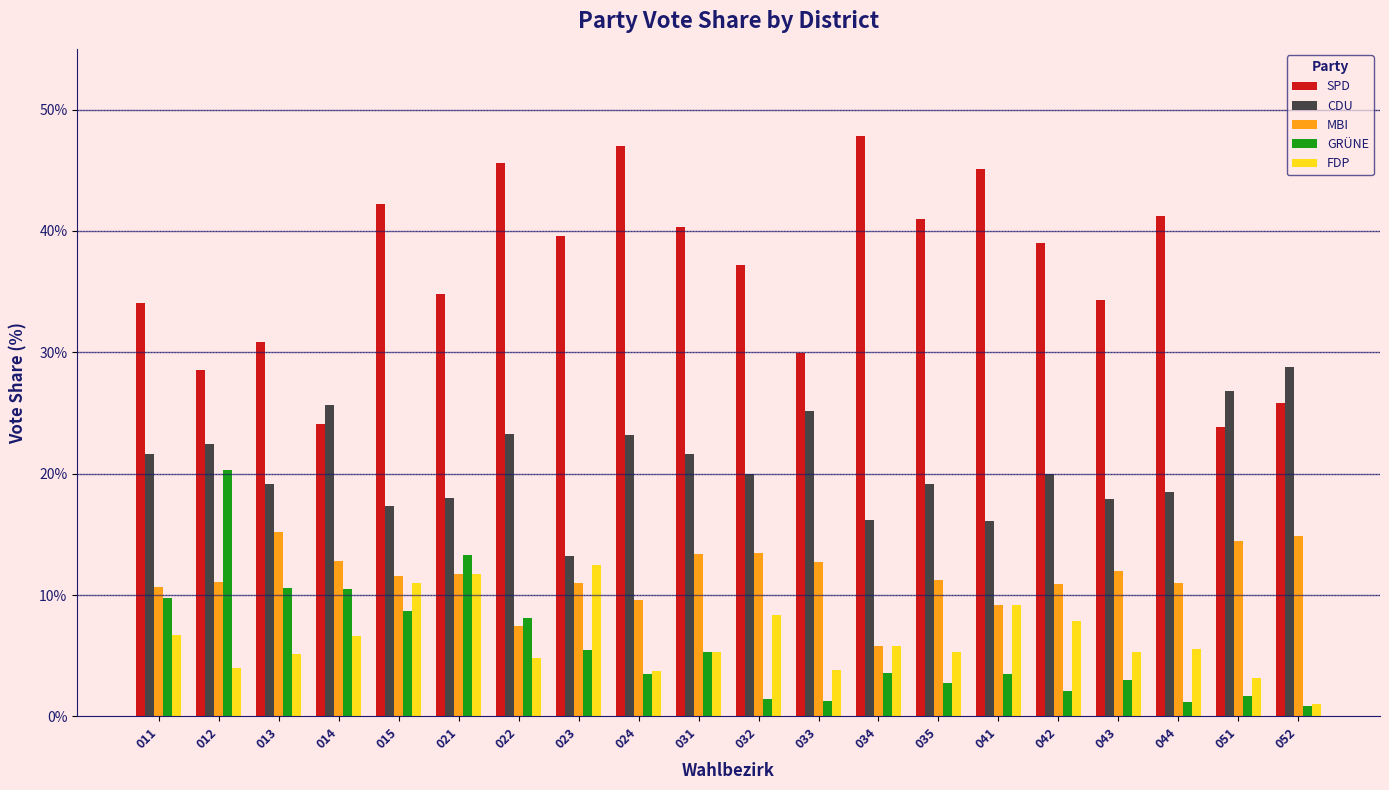

What is the spread (max minus min) of values at 033?

28.7